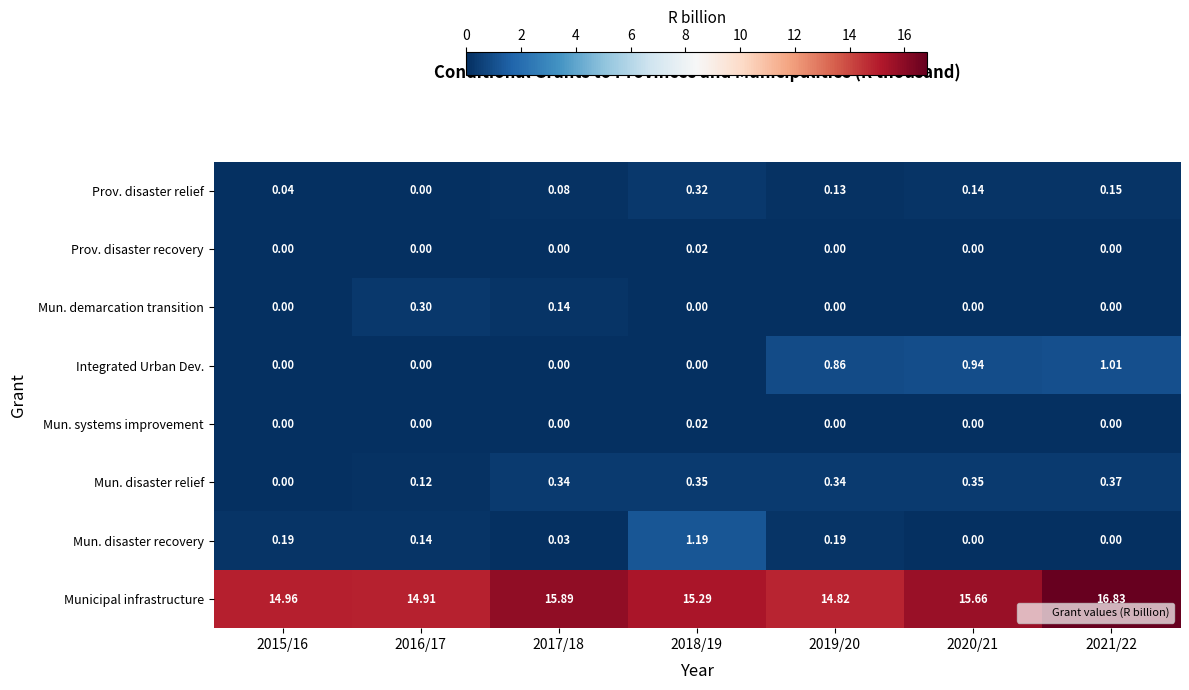

What is the total value across all series at 2021/22?

18.4